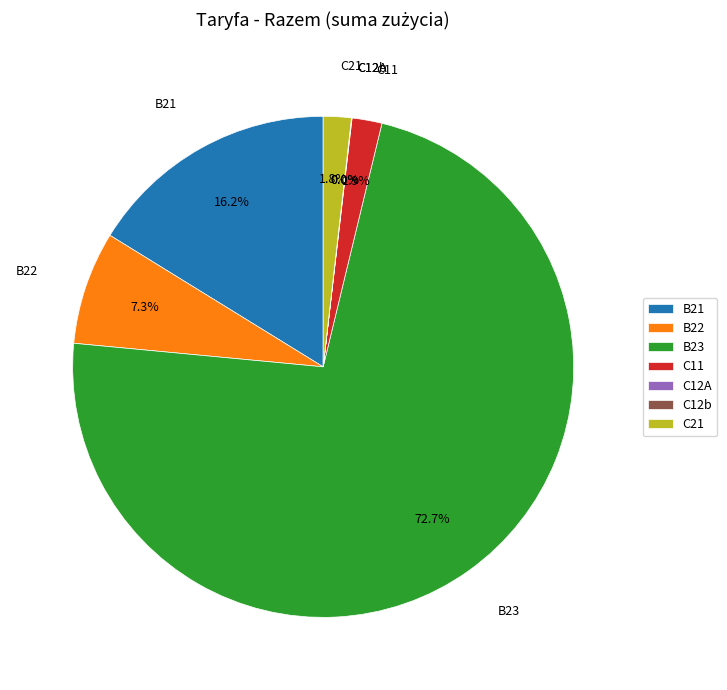

Which category has the biggest portion of the pie?

B23